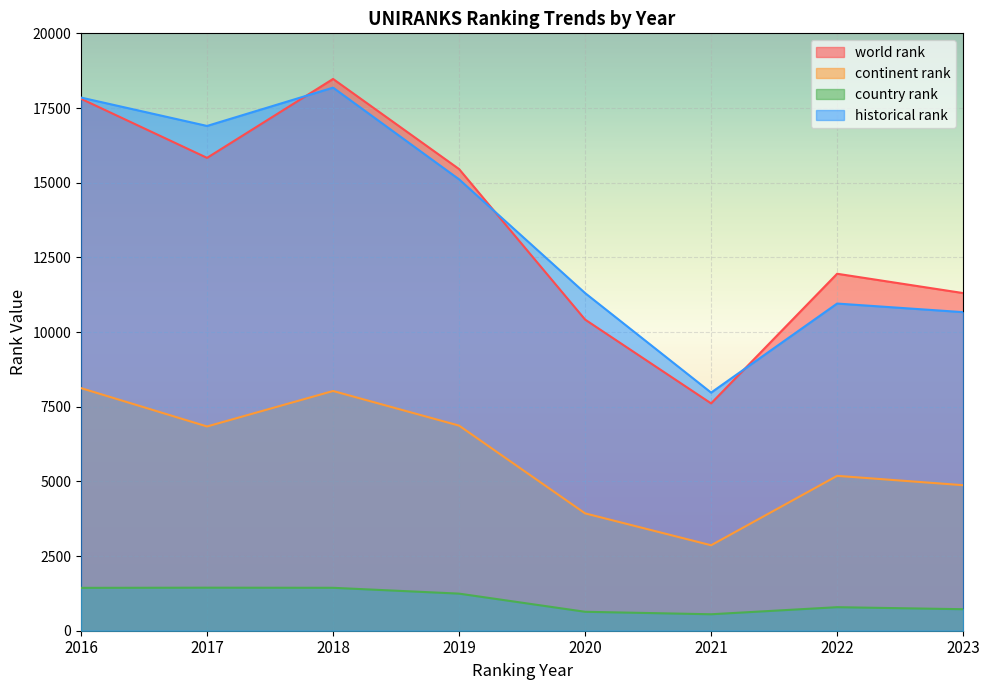

How many lines are shown in the chart?

4